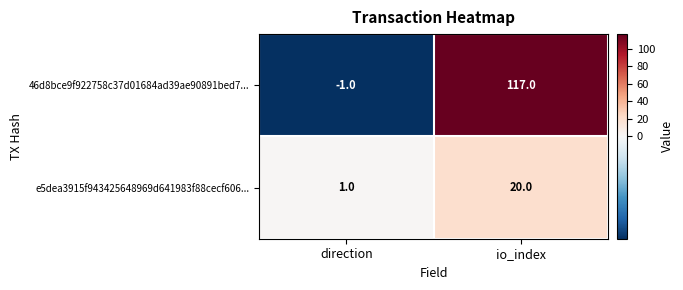

Which series changed the most between direction and io_index?

46d8bce9f922758c37d01684ad39ae90891bed7...